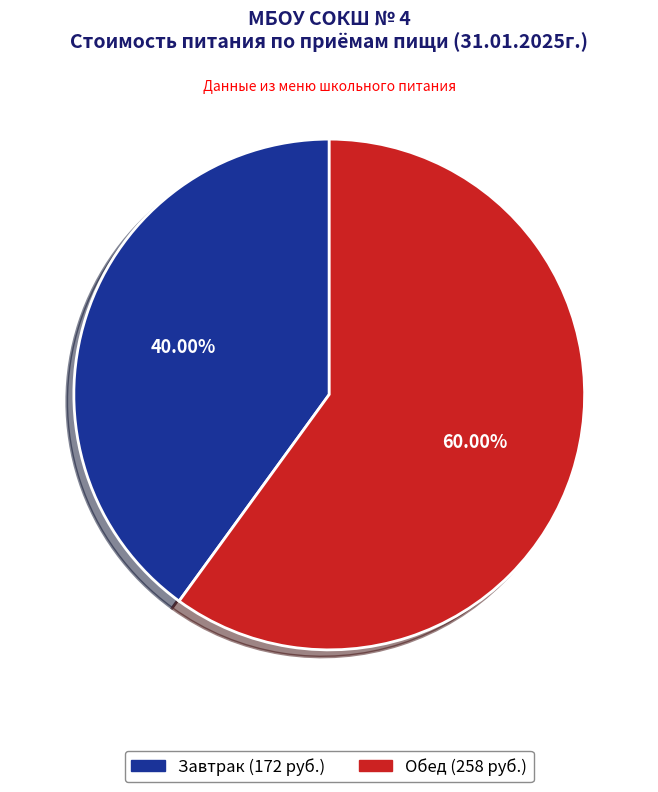

To the nearest percent, what percentage of the pie is Завтрак?

40%